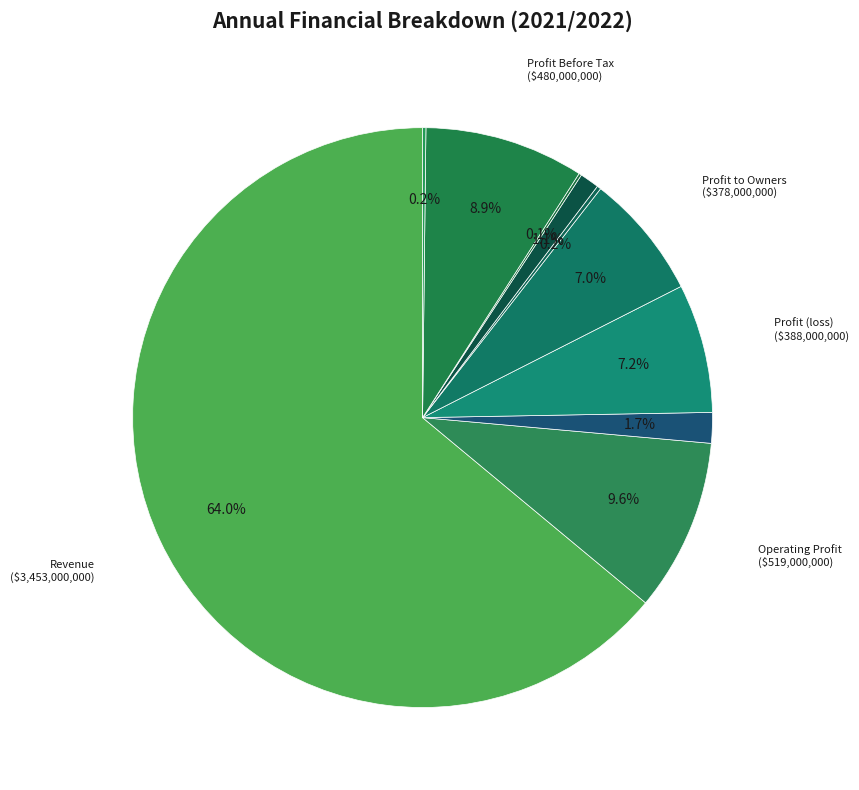

To the nearest percent, what is the difference between the largest and smallest slice percentages?

64%